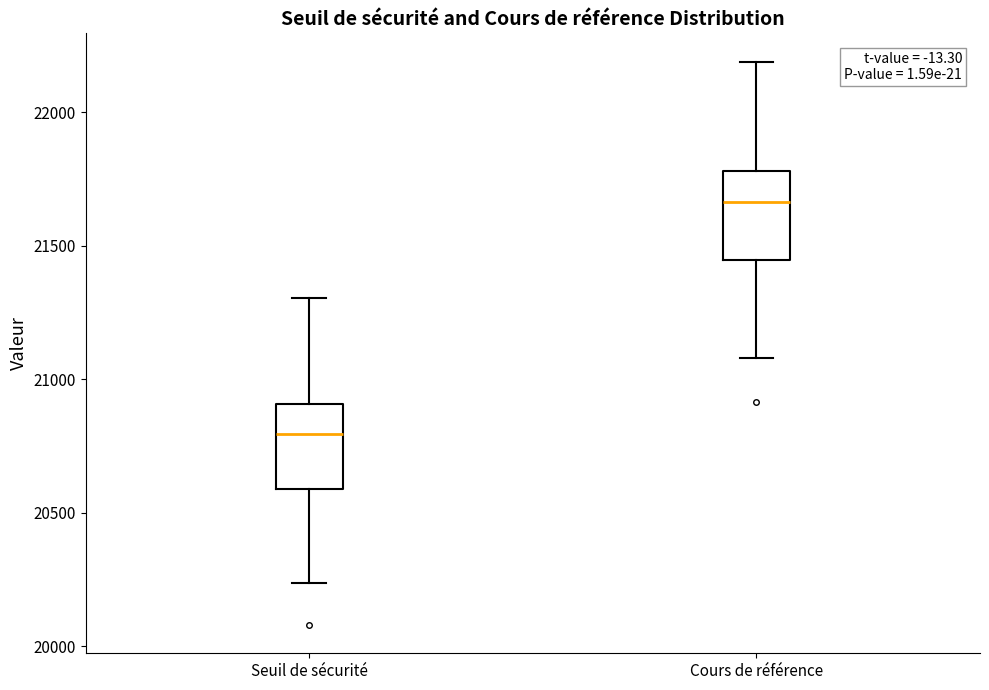

Which box's median line is the lowest?

Seuil de sécurité